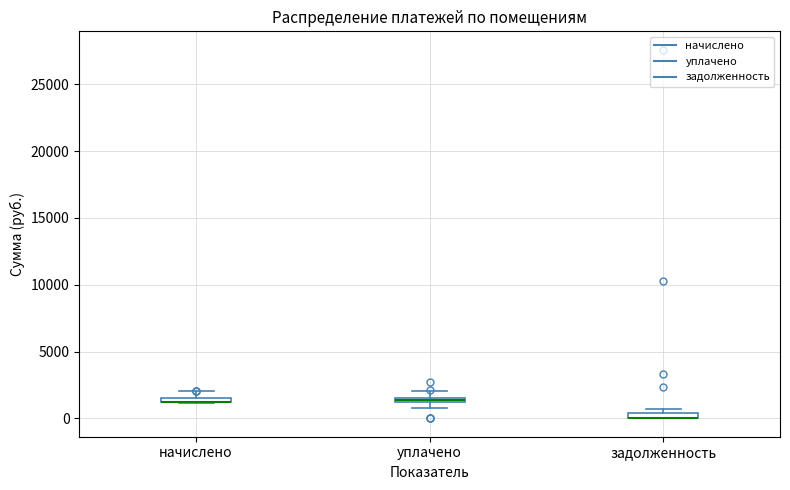

Where is the lower edge of the box for начислено on the y-axis? The values are not printed on the chart, so give them approximately, as read against the axis.

1000